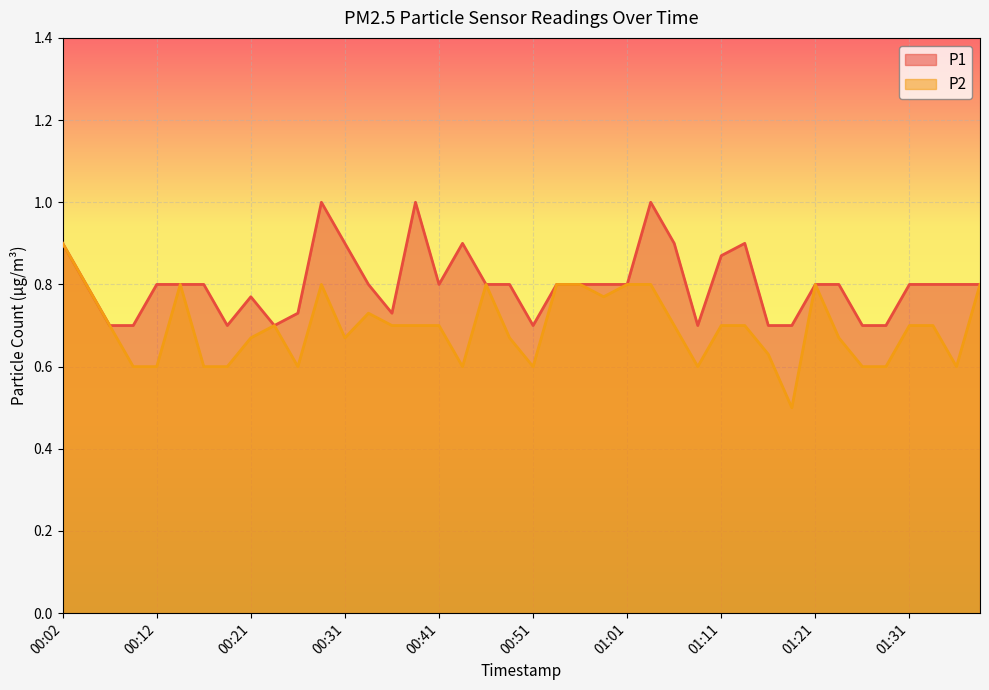

Which has a higher value, 00:59 or 00:34?

00:59